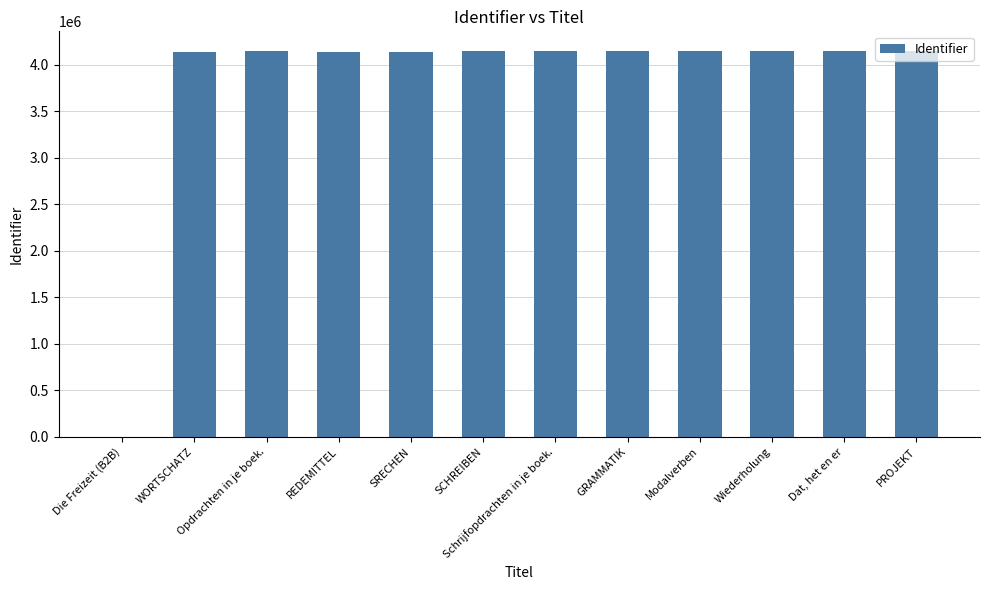

What is the average value?

3795981